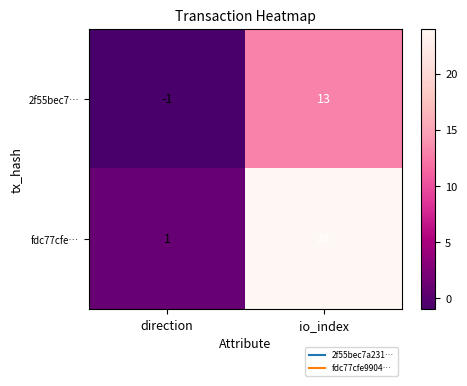

Reading left to right, list all the values displayed in this chart.

2f55bec7…: direction=-1	io_index=13
fdc77cfe…: direction=1	io_index=24